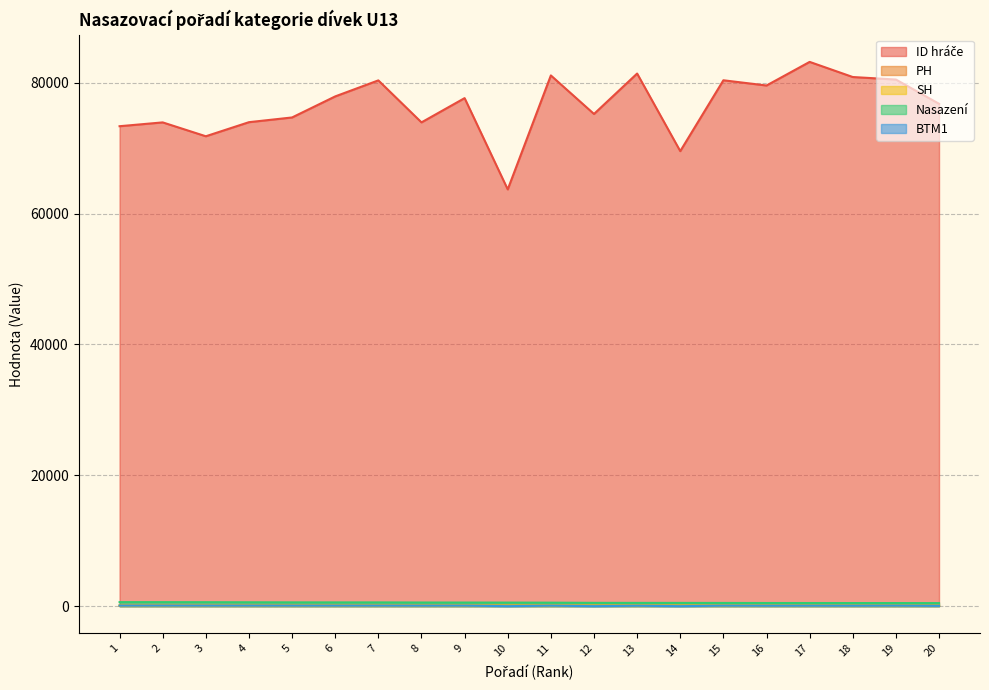

True or false: ID hráče has a value of 75237.0 at 12.

True